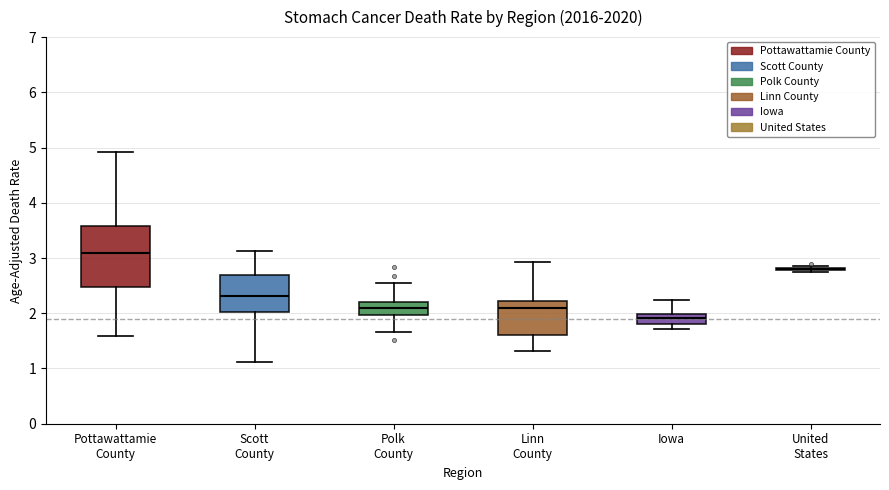

Where does the upper whisker of the box for Iowa end on the y-axis? The values are not printed on the chart, so give them approximately, as read against the axis.

2.2